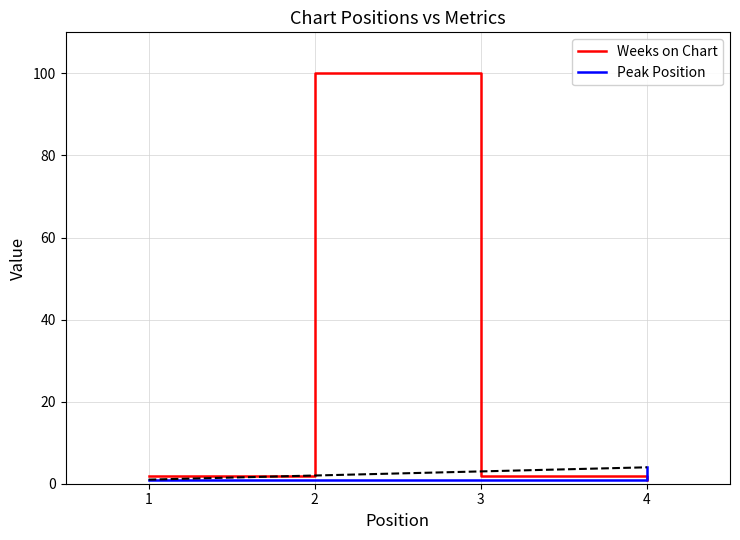

List the series in order of their overall mean, highest first.

Weeks on Chart, Peak Position